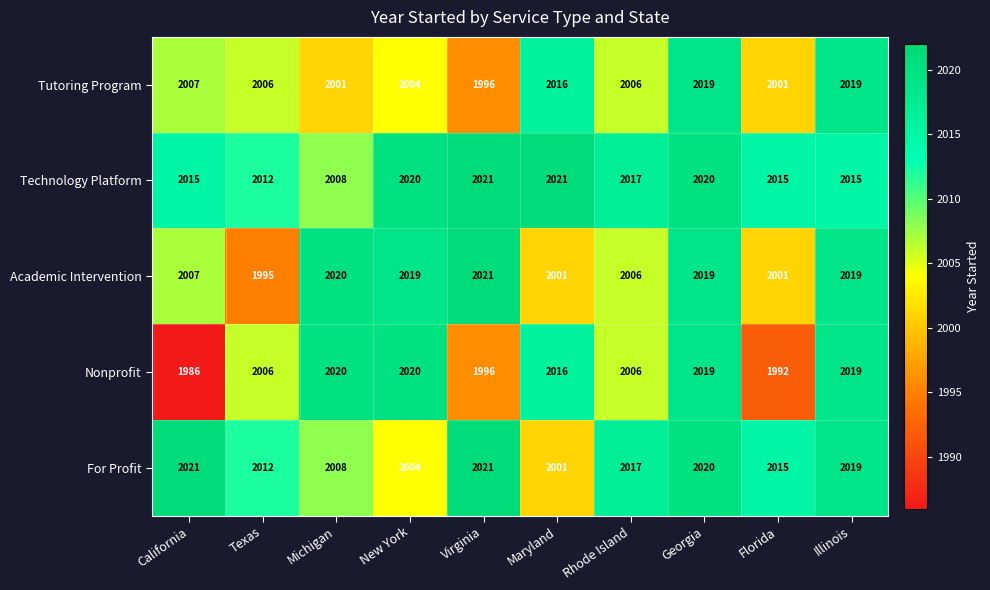

True or false: Technology Platform has a value of 1388 at New York.

False